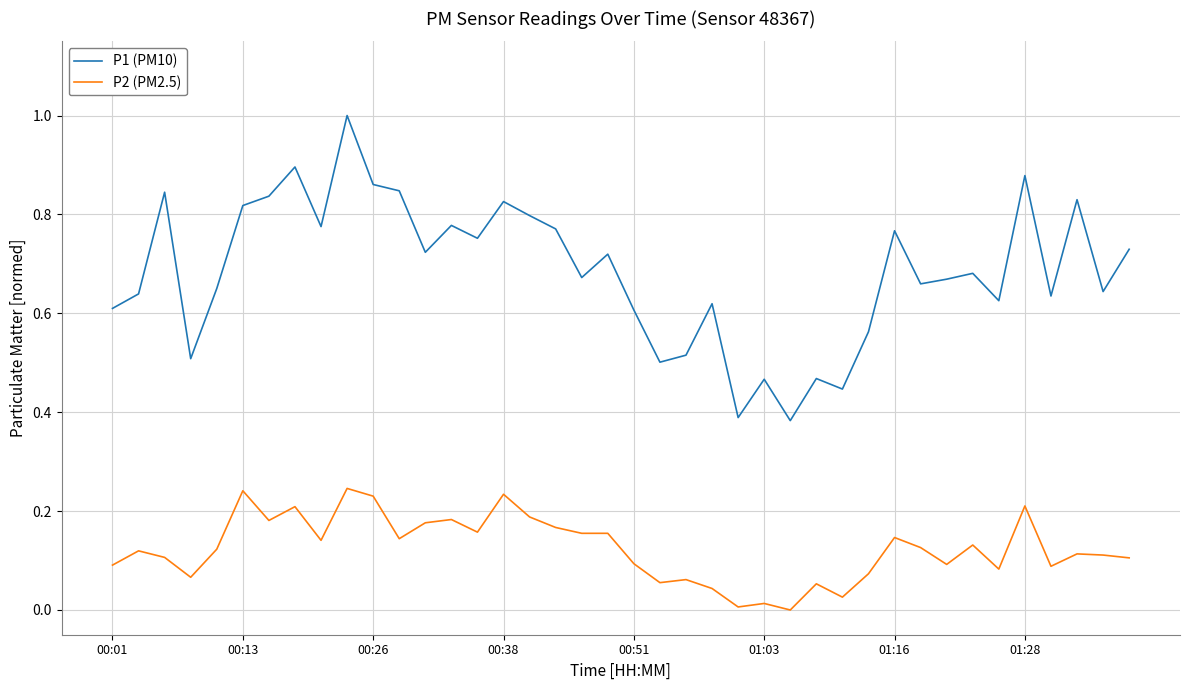

True or false: P1 (PM10) and P2 (PM2.5) intersect in this chart.

False